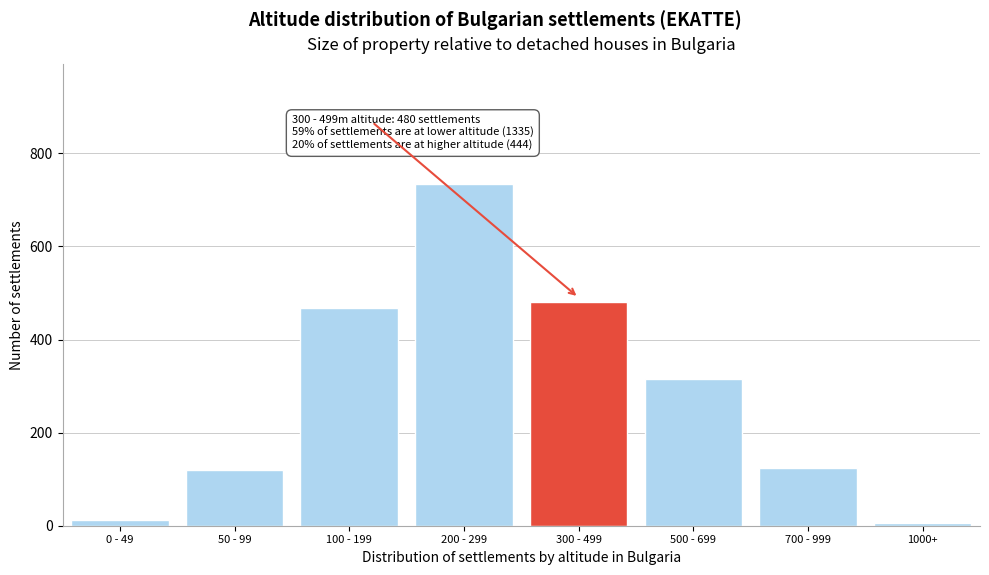

Reading left to right, transcribe all the data shown in this chart.

12	120	468	735	480	315	124	5